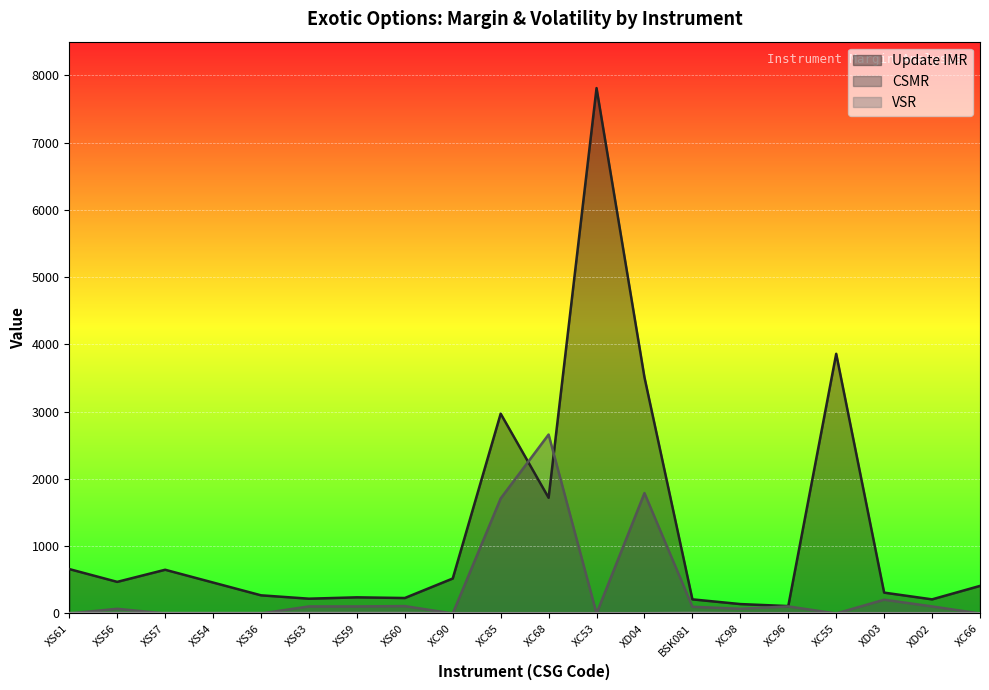

Which category has the highest value in the Update IMR series?

XC53